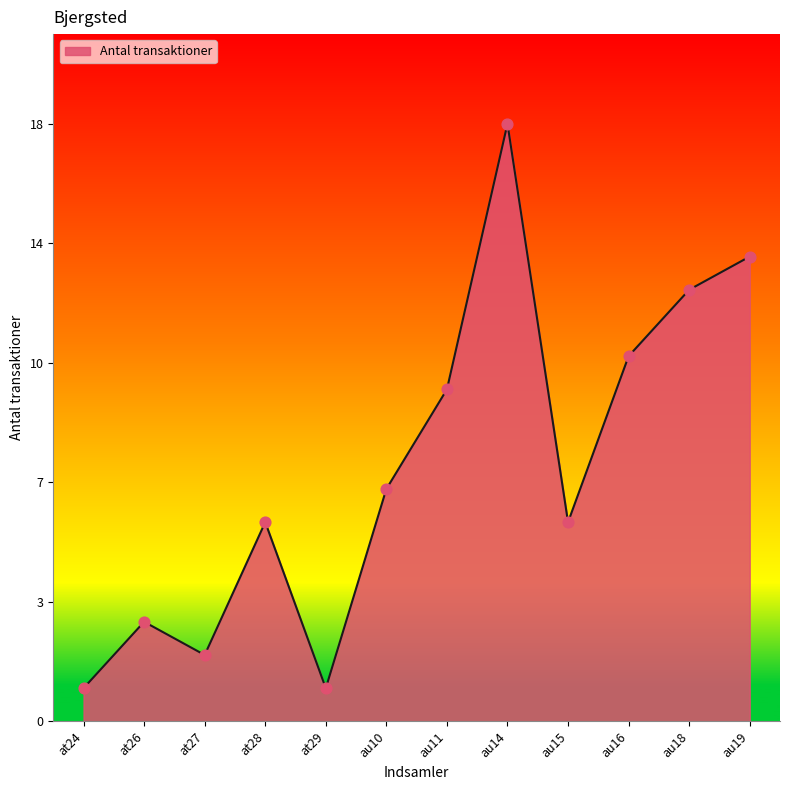

What is the change in value from au11 to au19?

+4